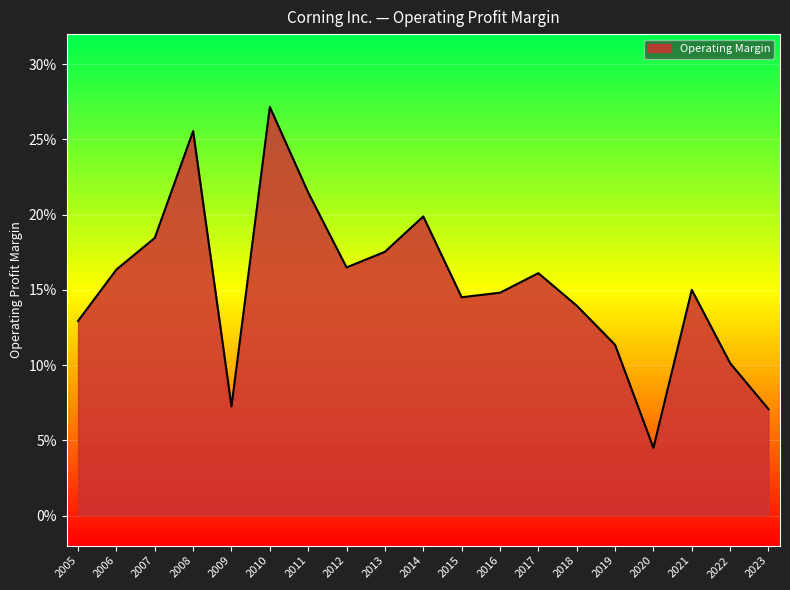

Does the chart have visible grid lines?

Yes